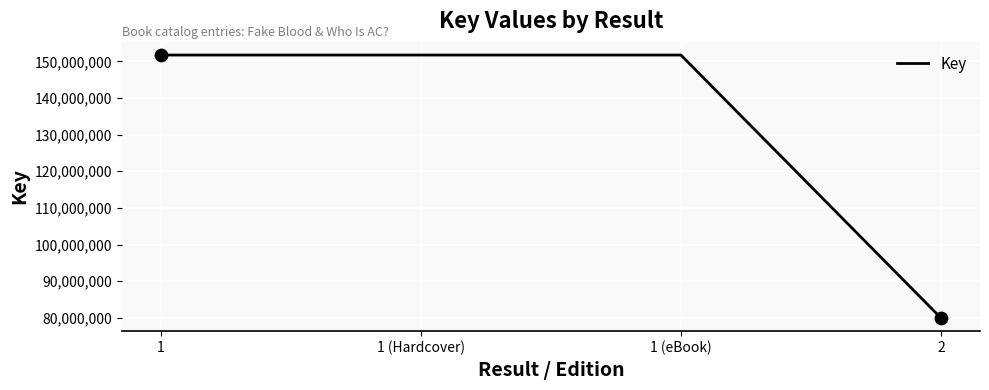

Between 2 and 1 (Hardcover), which is larger?

1 (Hardcover)